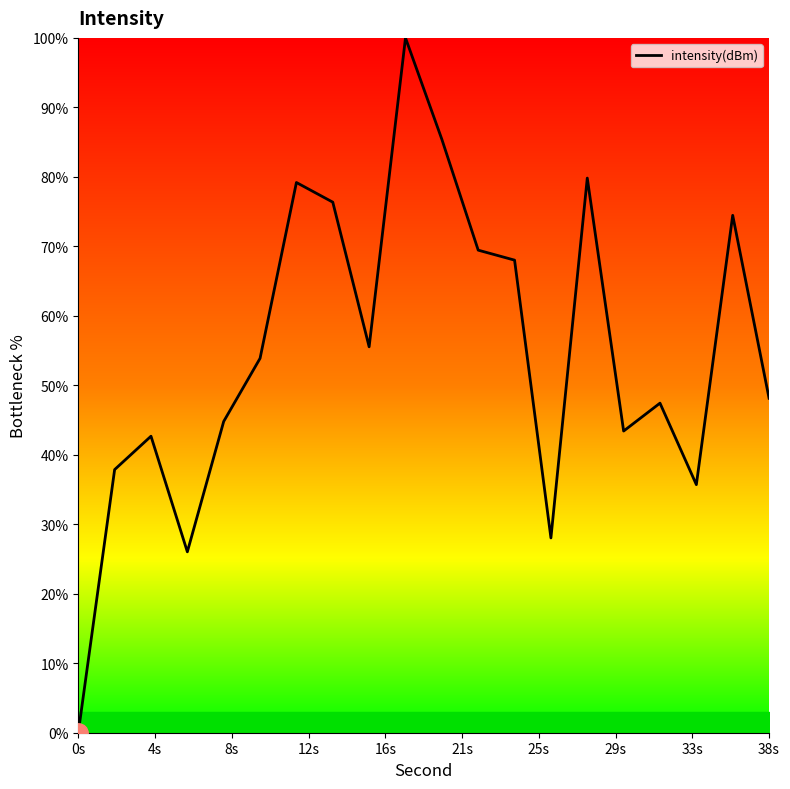

What is the maximum value shown in the chart?

100.0